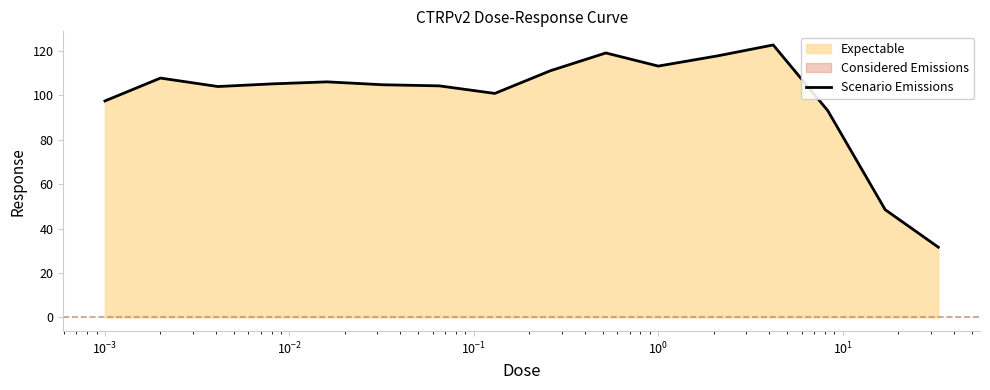

How many data points does each series have?

16